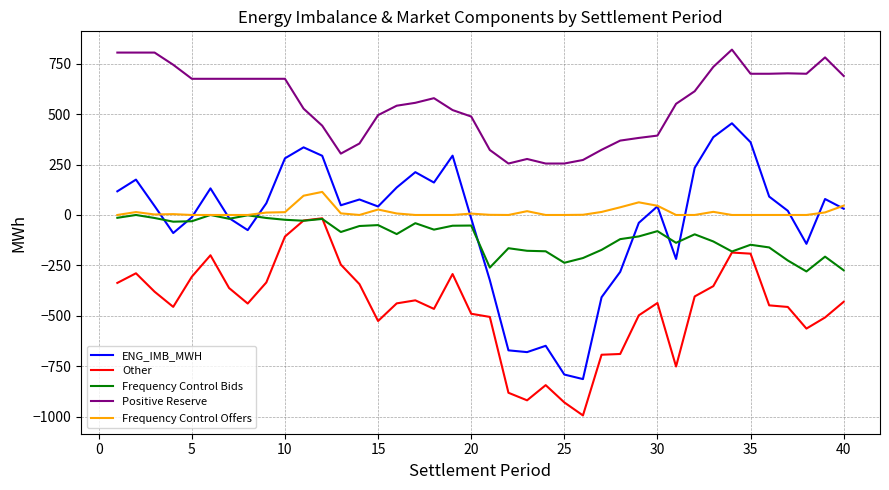

Which series has the largest total across all categories?

Positive Reserve